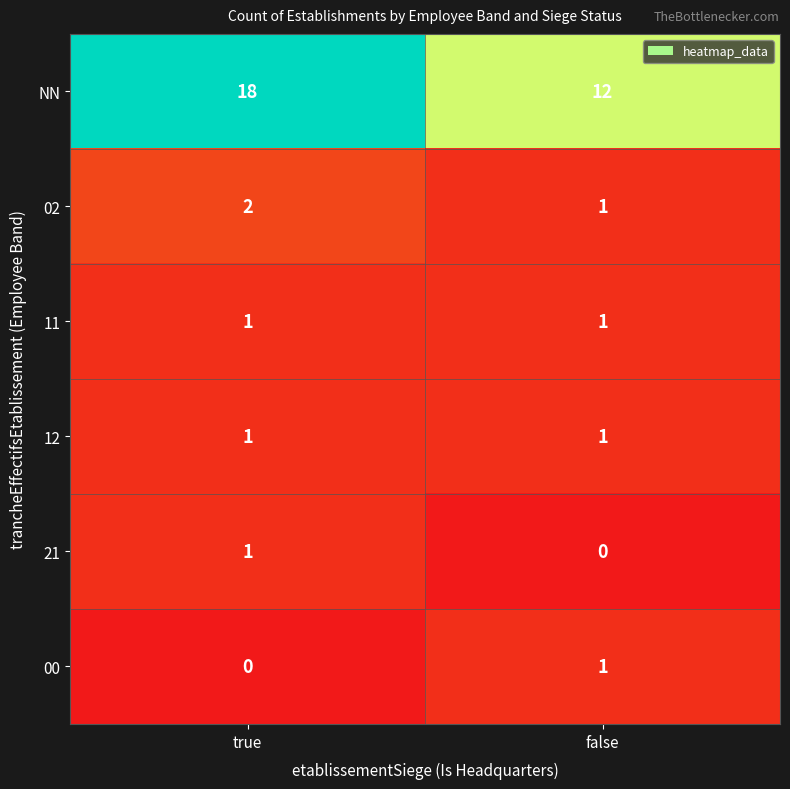

Reading left to right, extract all data points from this chart.

NN: true=18	false=12
02: true=2	false=1
11: true=1	false=1
12: true=1	false=1
21: true=1	false=0
00: true=0	false=1